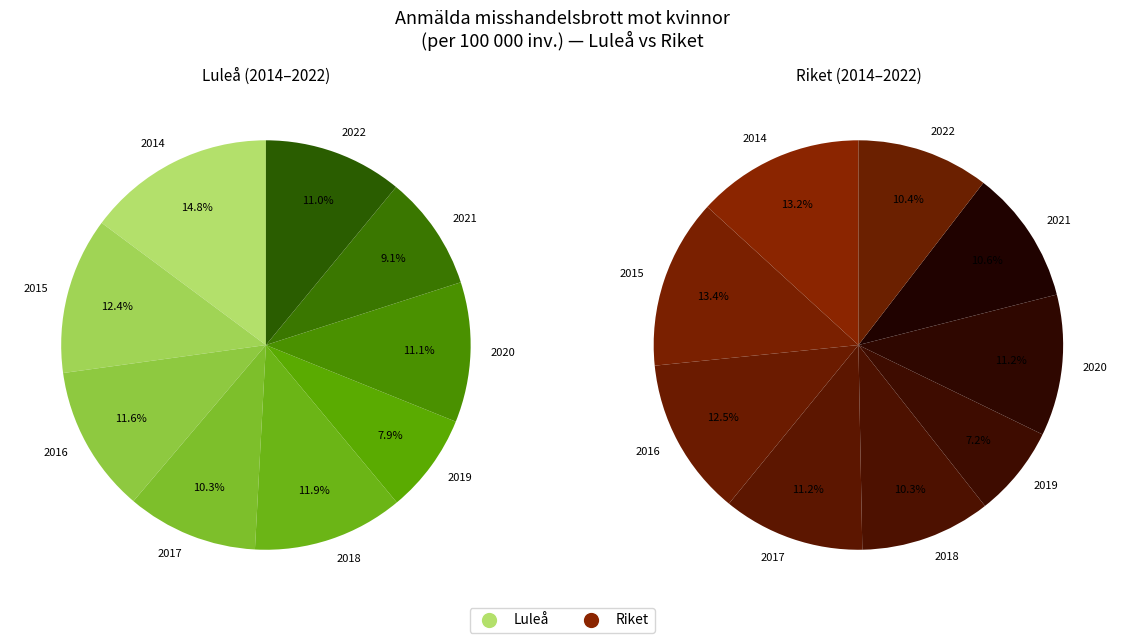

Is the sum of 2014 and 2020 greater than half?

No